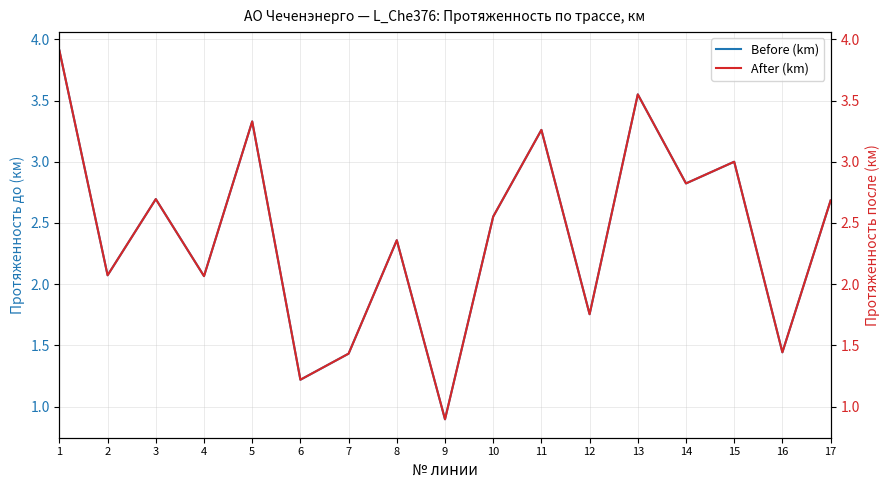

Reading left to right, what are all the values shown in this chart?

Before (km): 1=3.9	2=2.1	3=2.7	4=2.1	5=3.3	6=1.2	7=1.4	8=2.4	9=0.9	10=2.6	11=3.3	12=1.8	13=3.5	14=2.8	15=3.0	16=1.4	17=2.7
After (km): 1=3.9	2=2.1	3=2.7	4=2.1	5=3.3	6=1.2	7=1.4	8=2.4	9=0.9	10=2.6	11=3.3	12=1.8	13=3.5	14=2.8	15=3.0	16=1.4	17=2.7